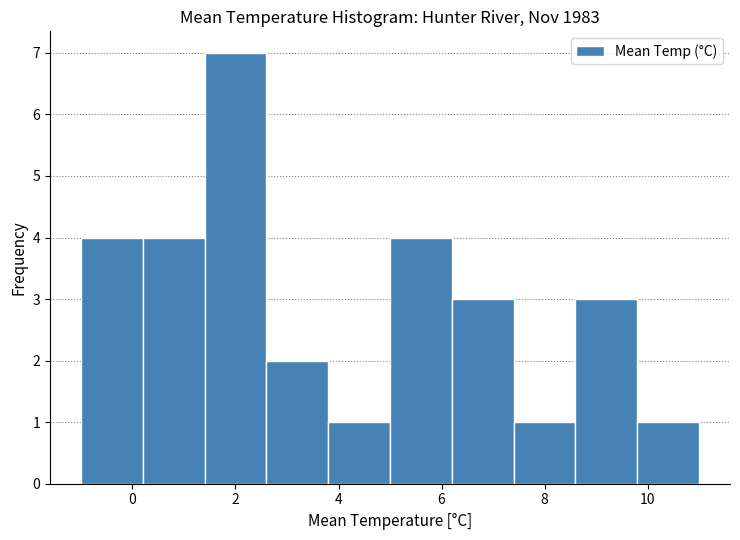

Reading left to right, list every bar in this chart as the range it spans on the x-axis followed by its height. The values are not printed on the chart, so give them approximately, as read against the axis.

-1.0 to 0.2: 4
0.2 to 1.4: 4
1.4 to 2.6: 7
2.6 to 3.8: 2
3.8 to 5.0: 1
5.0 to 6.2: 4
6.2 to 7.4: 3
7.4 to 8.6: 1
8.6 to 9.8: 3
9.8 to 11.0: 1